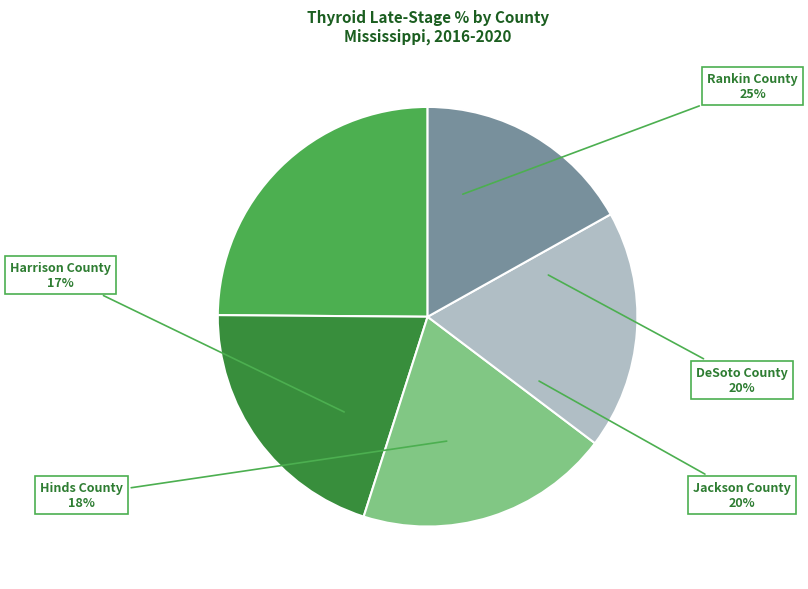

The Rankin County slice represents 11% of the pie. True or false?

False